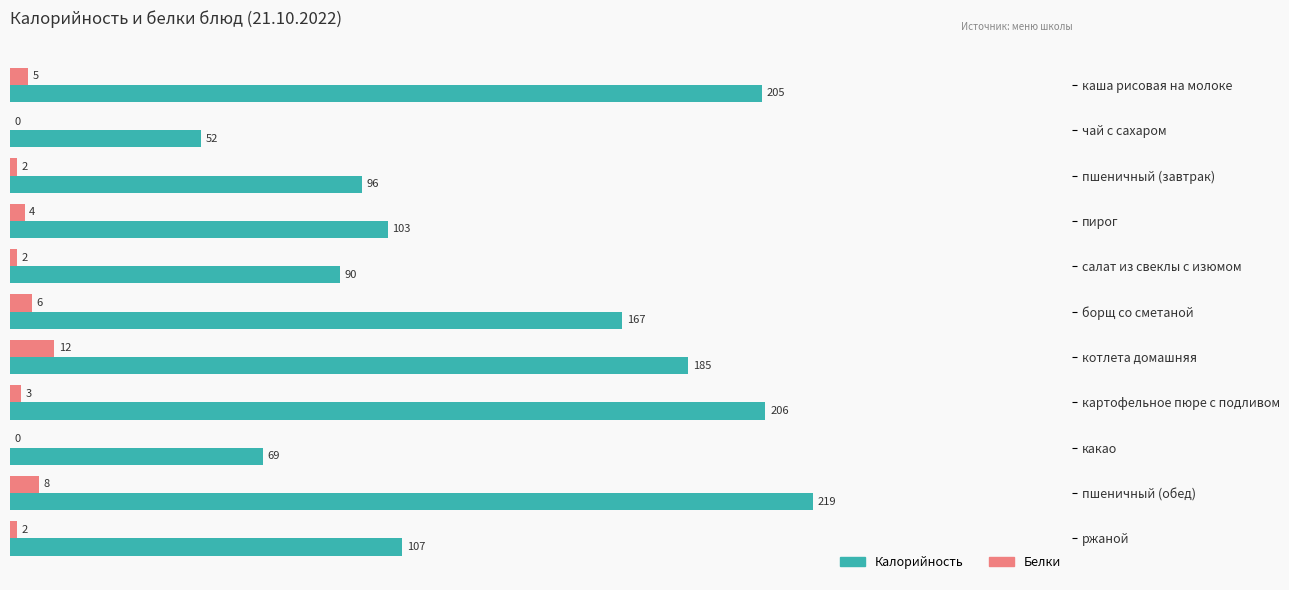

What are all the series names shown in the legend?

Калорийность, Белки